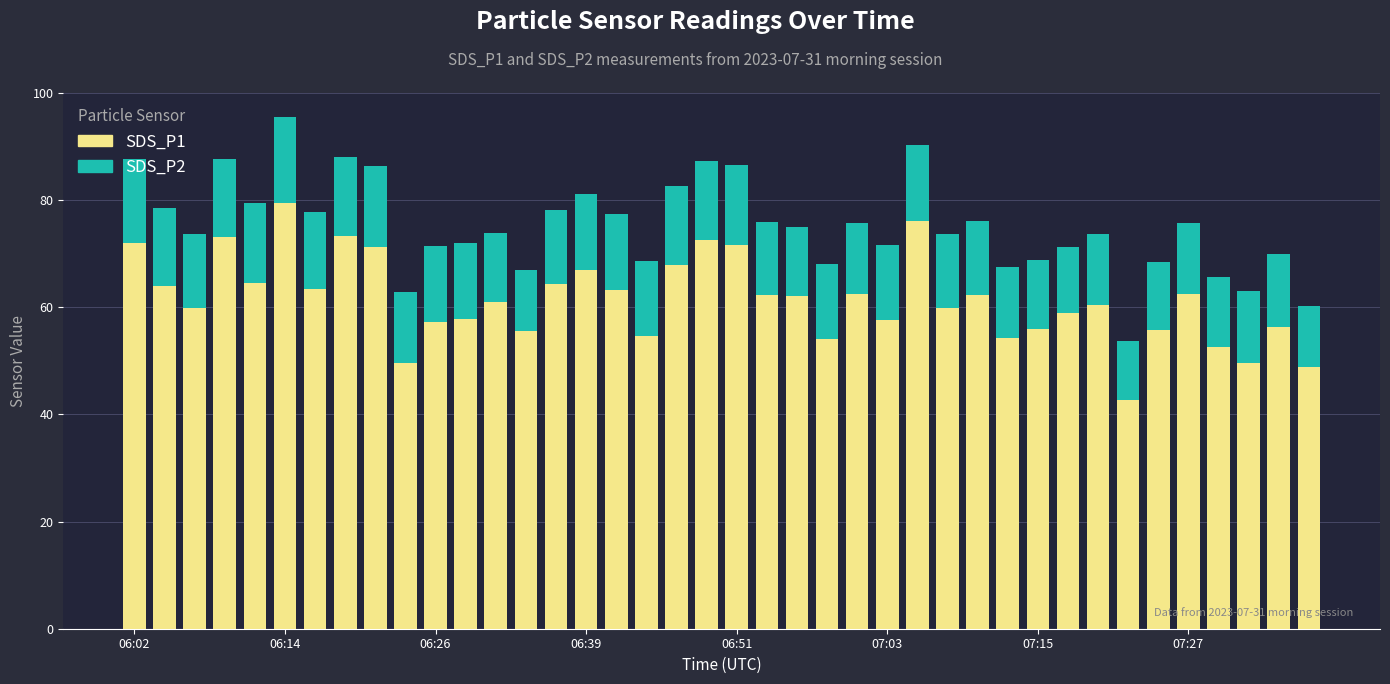

What is the maximum value for SDS_P1?

79.5